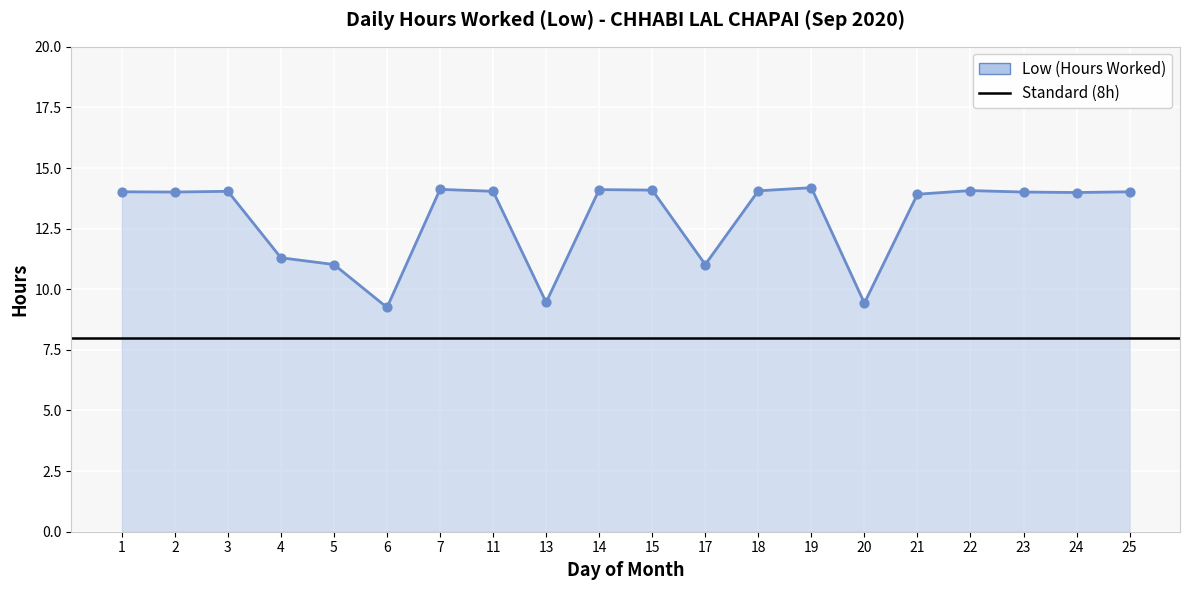

What is the change in value from 5 to 18?

+3.0